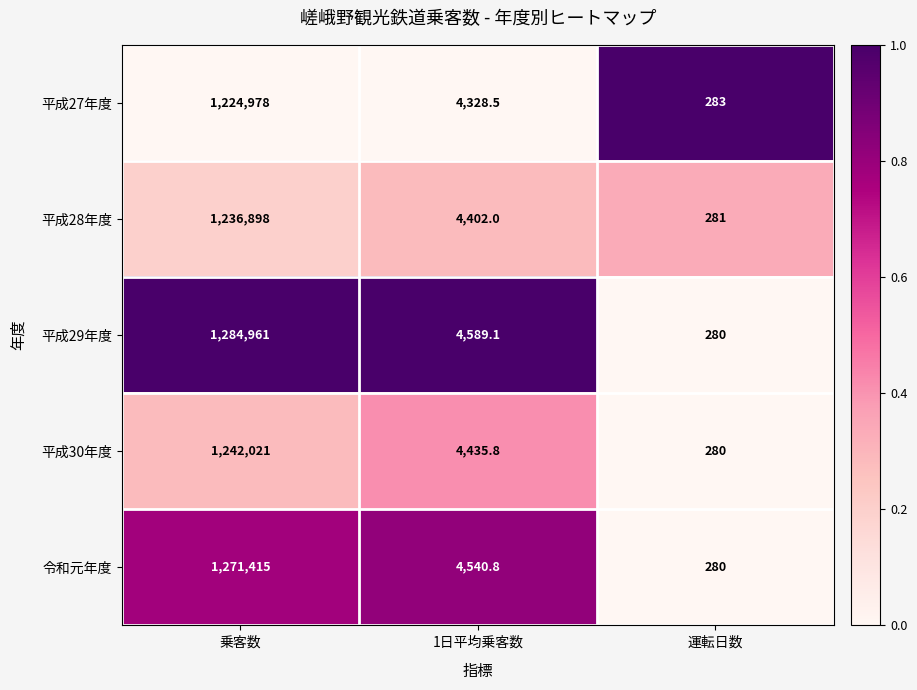

At which label is 平成30年度 closest to 621150?

1日平均乗客数